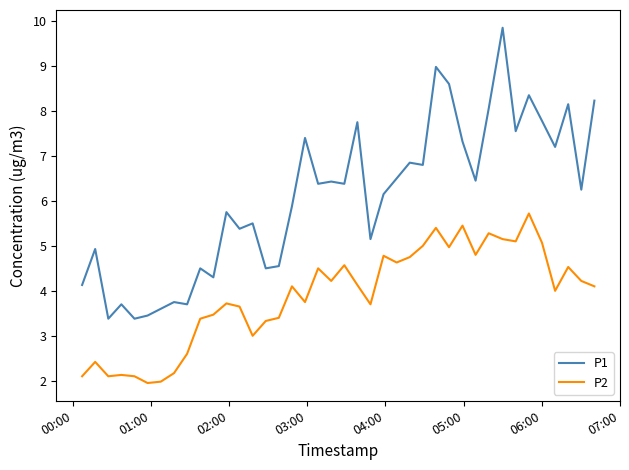

What is the minimum value for P1?

3.4